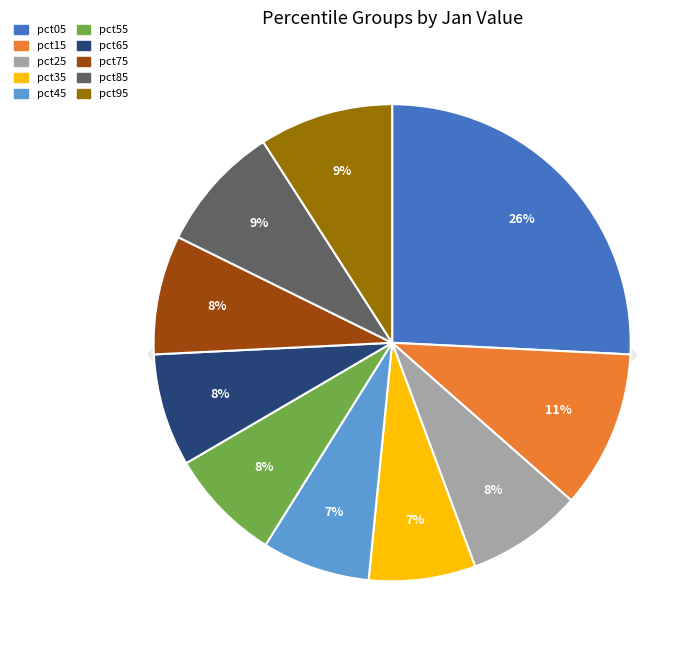

The pct45 slice represents 7% of the pie. True or false?

True